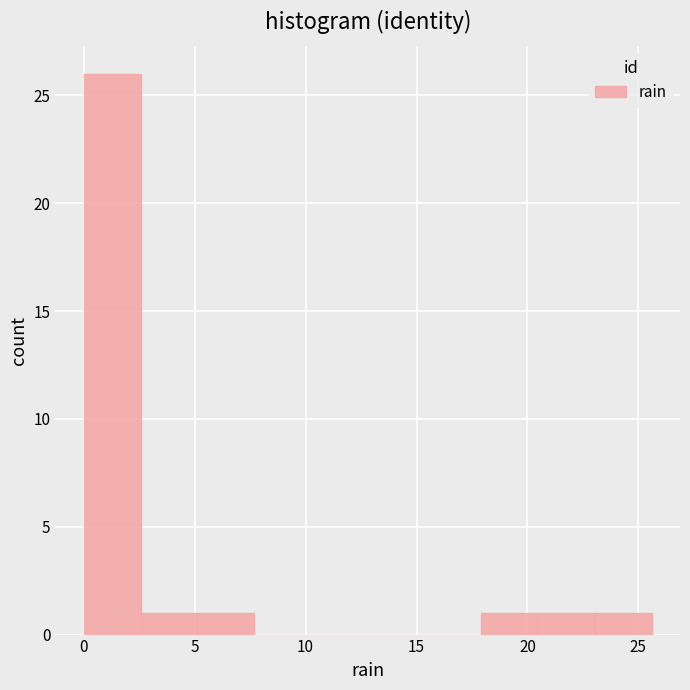

Reading left to right, list every bar in this chart as the range it spans on the x-axis followed by its height. Neither the bar edges nor the heights are printed on the chart, so give them approximately, as read against the axes.

0.0 to 2.5: 26
2.5 to 5.0: 1
5.0 to 7.5: 1
7.5 to 10.0: 0
10.0 to 13.0: 0
13.0 to 15.5: 0
15.5 to 18.0: 0
18.0 to 20.5: 1
20.5 to 23.0: 1
23.0 to 25.5: 1